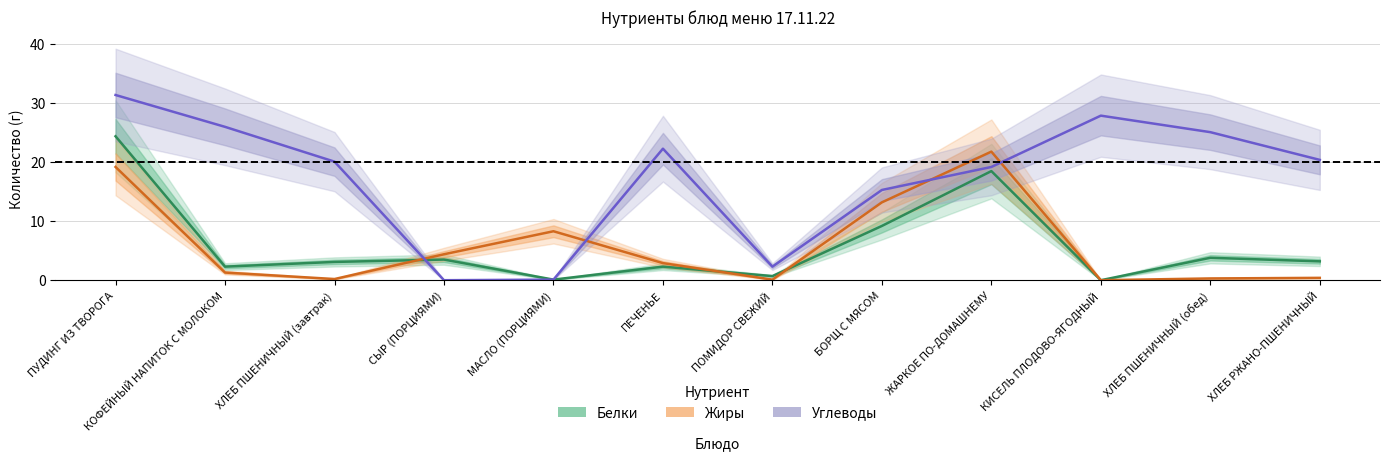

List the labels in order of Белки value, largest first.

ПУДИНГ ИЗ ТВОРОГА, ЖАРКОЕ ПО-ДОМАШНЕМУ, БОРЩ С МЯСОМ, ХЛЕБ ПШЕНИЧНЫЙ (обед), СЫР (ПОРЦИЯМИ), ХЛЕБ РЖАНО-ПШЕНИЧНЫЙ, ХЛЕБ ПШЕНИЧНЫЙ (завтрак), КОФЕЙНЫЙ НАПИТОК С МОЛОКОМ, ПЕЧЕНЬЕ, ПОМИДОР СВЕЖИЙ, МАСЛО (ПОРЦИЯМИ), КИСЕЛЬ ПЛОДОВО-ЯГОДНЫЙ